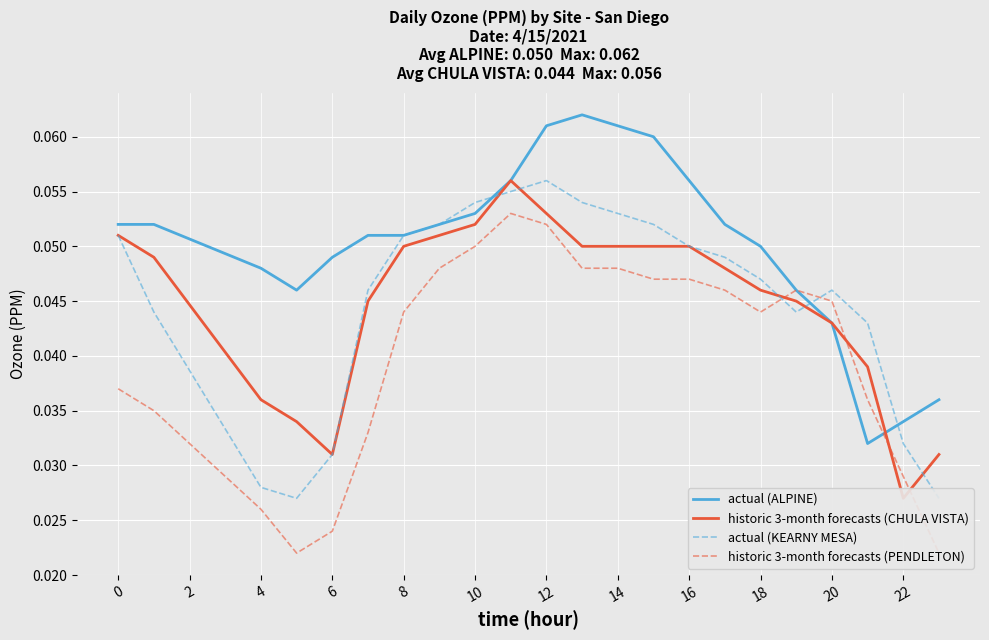

Rank the series at 14 from highest to lowest value.

actual (ALPINE), actual (KEARNY MESA), historic 3-month forecasts (CHULA VISTA), historic 3-month forecasts (PENDLETON)